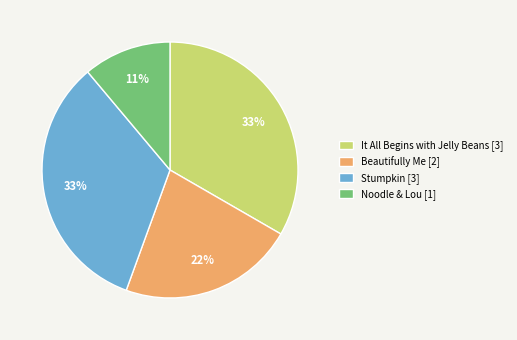

What percentage is the It All Begins with Jelly Beans slice, to the nearest percent?

33%